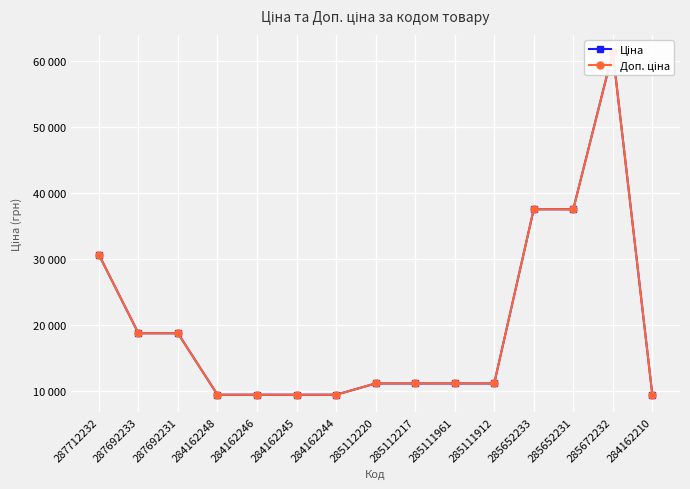

What are all the series names shown in the legend?

Ціна, Доп. ціна